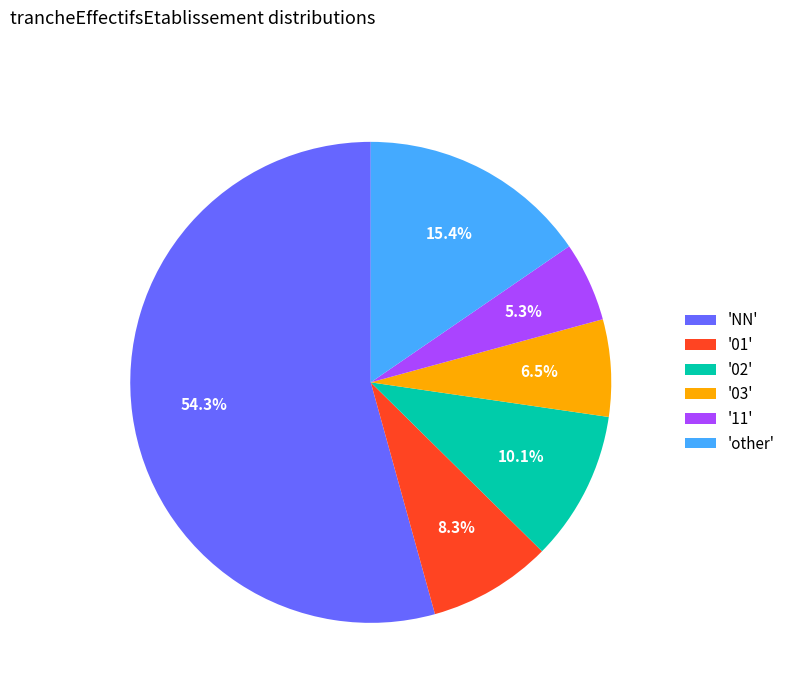

What percentage is NOT represented by '03'?

93.5%